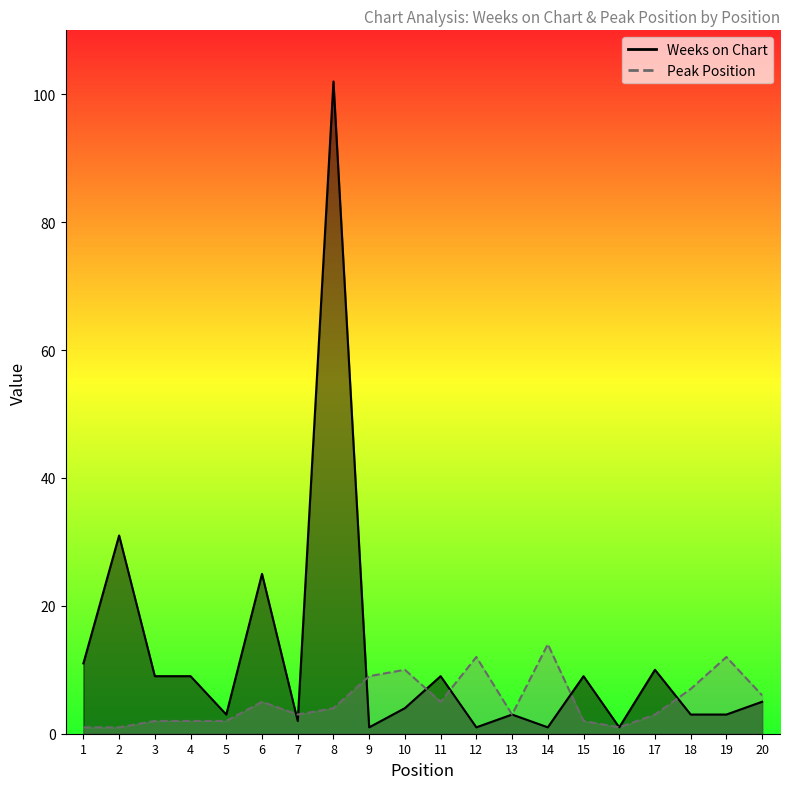

Which category has the highest value in the Peak Position series?

14